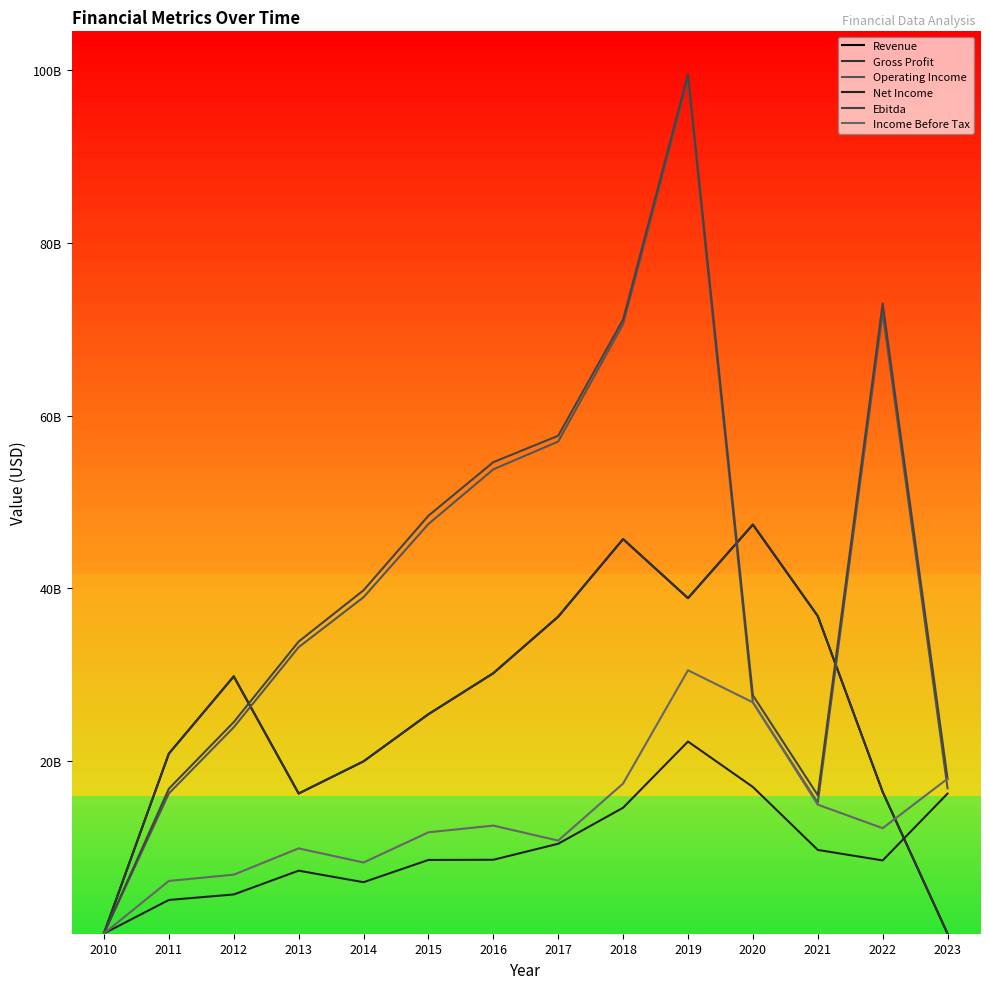

What is the sum of all Gross Profit values?

364498337073